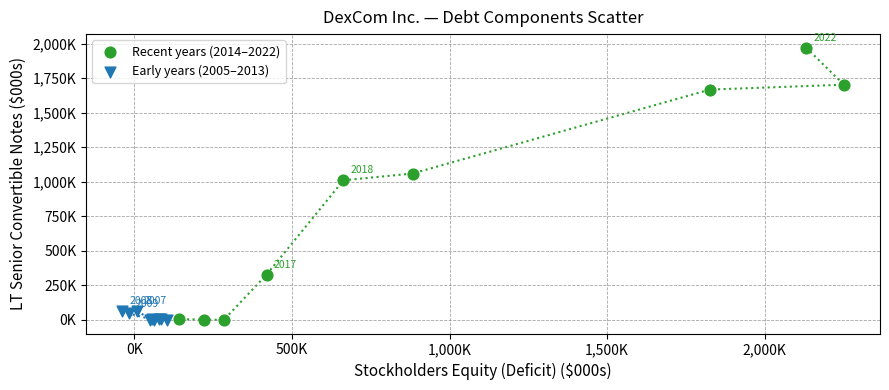

What are all the series names shown in the legend?

Recent years (2014–2022), Early years (2005–2013)